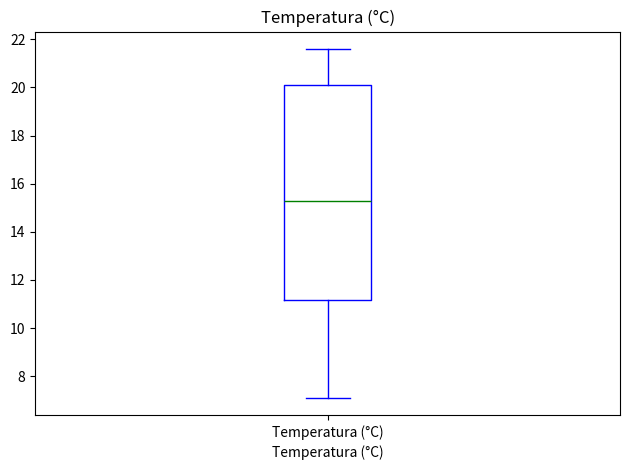

Where is the lower edge of the box for Temperatura (°C) on the y-axis? The values are not printed on the chart, so give them approximately, as read against the axis.

11.2